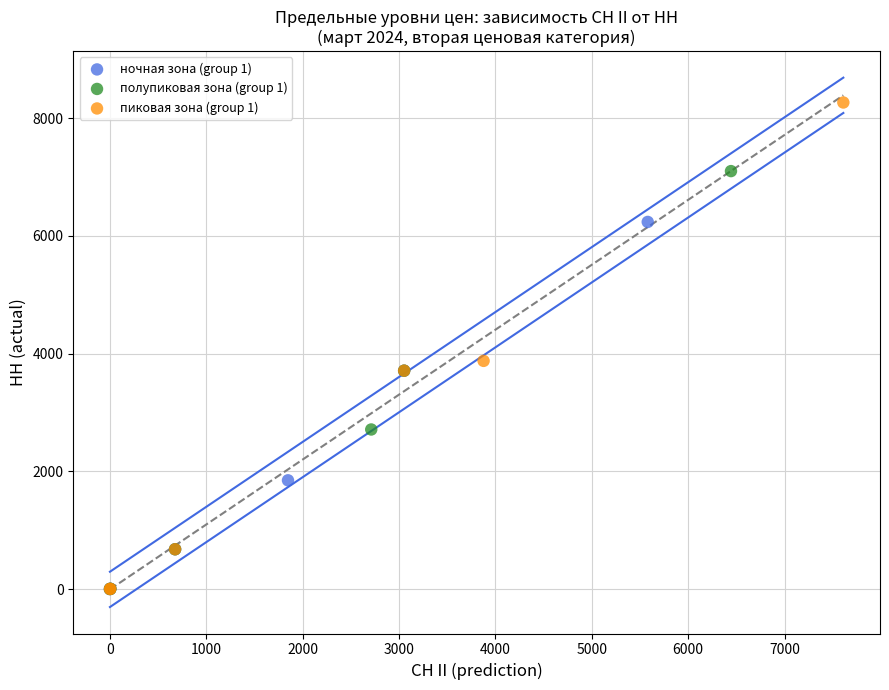

Which series has the largest Y range (max minus min)?

пиковая зона (group 1)